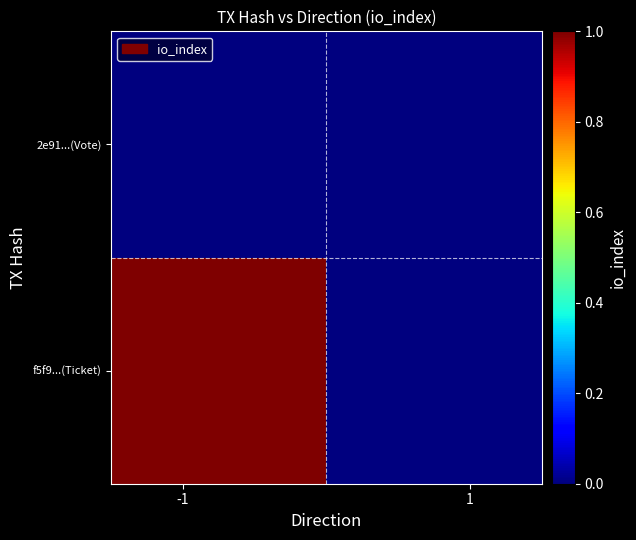

How many series are shown in this chart?

2